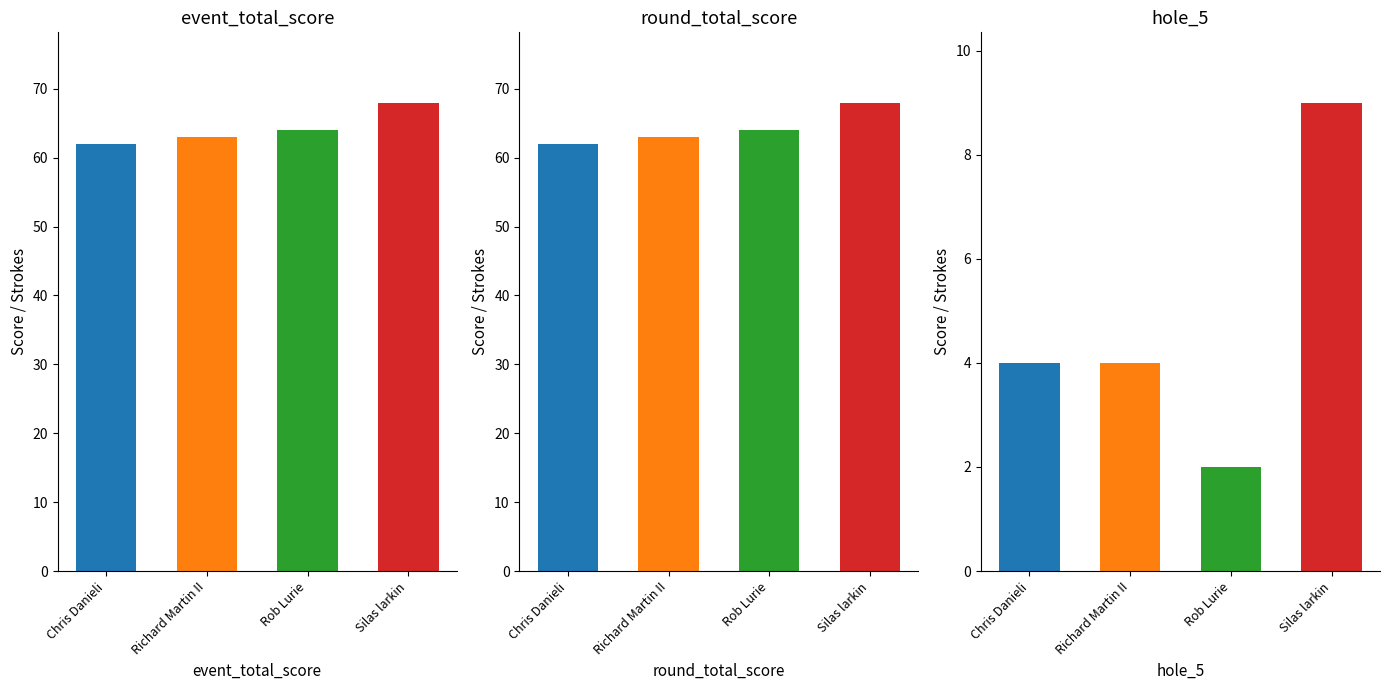

Count the number of categories in the chart.

4